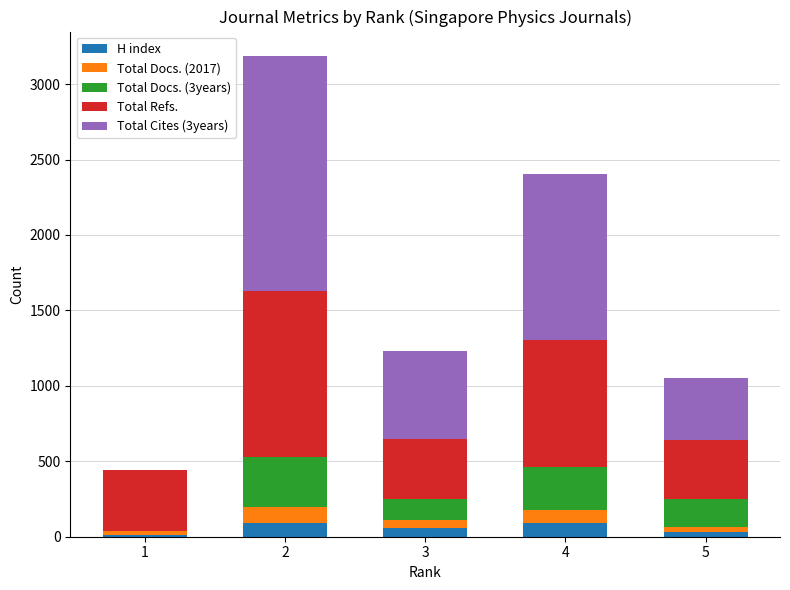

Reading right to left, what are the values for H index?

5=32	4=89	3=57	2=89	1=13